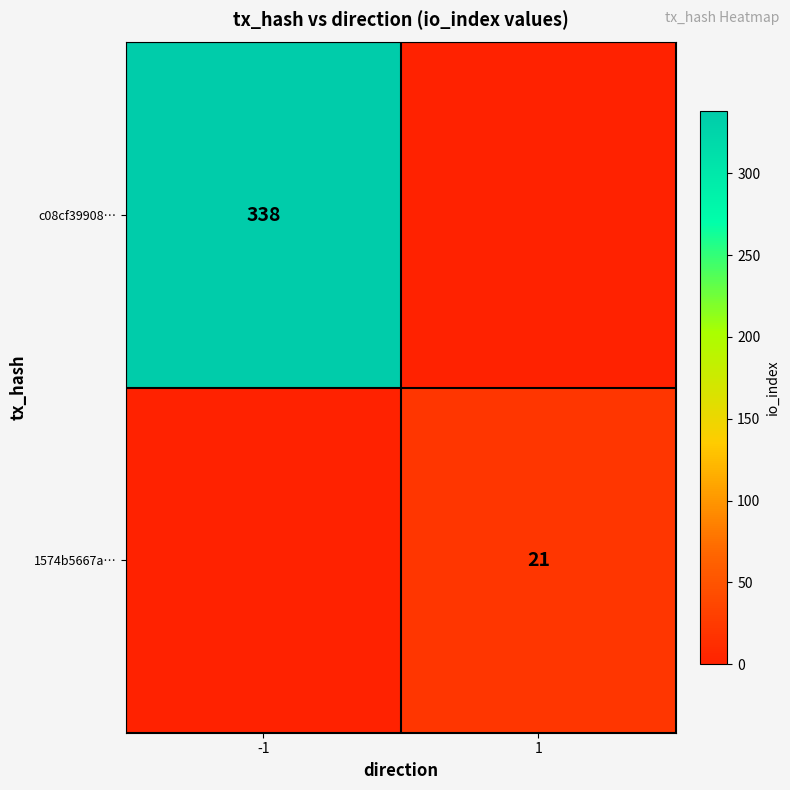

What is the difference between the highest and lowest values at -1?

338